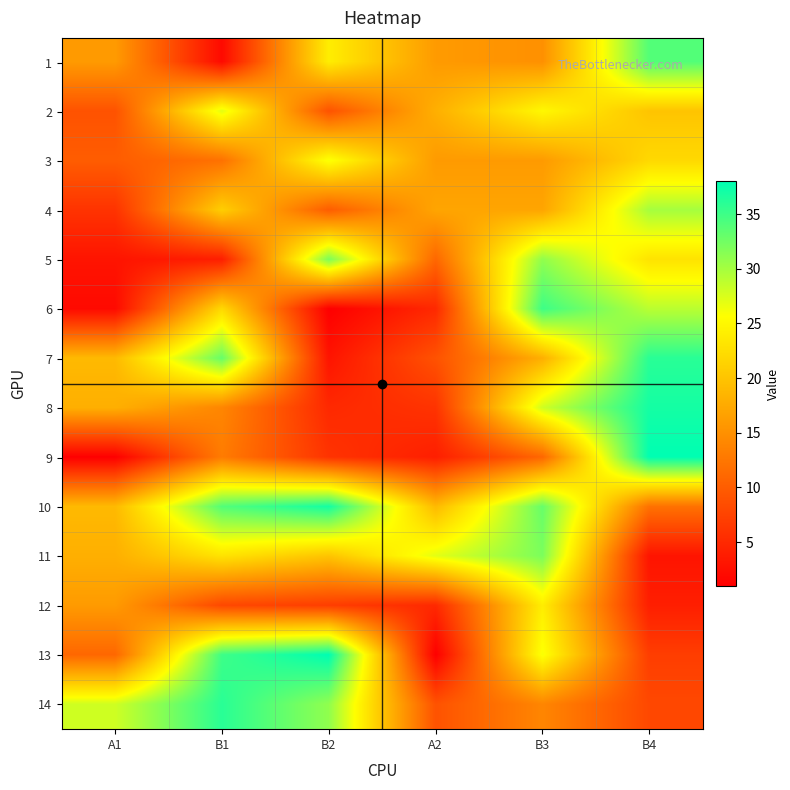

Reading left to right, what are all the values shown in this chart?

1: A1=16	B1=2	B2=24	A2=16	B3=15	B4=34
2: A1=9	B1=27	B2=9	A2=18	B3=25	B4=20
3: A1=10	B1=12	B2=26	A2=16	B3=16	B4=22
4: A1=6	B1=21	B2=10	A2=17	B3=17	B4=30
5: A1=3	B1=4	B2=32	A2=11	B3=31	B4=23
6: A1=2	B1=22	B2=1	A2=5	B3=35	B4=29
7: A1=19	B1=33	B2=3	A2=9	B3=18	B4=36
8: A1=18	B1=14	B2=5	A2=6	B3=28	B4=37
9: A1=1	B1=13	B2=6	A2=4	B3=11	B4=38
10: A1=19	B1=34	B2=37	A2=19	B3=33	B4=12
11: A1=18	B1=23	B2=20	A2=27	B3=32	B4=3
12: A1=16	B1=8	B2=7	A2=5	B3=24	B4=4
13: A1=11	B1=35	B2=38	A2=1	B3=26	B4=7
14: A1=28	B1=36	B2=31	A2=9	B3=14	B4=8